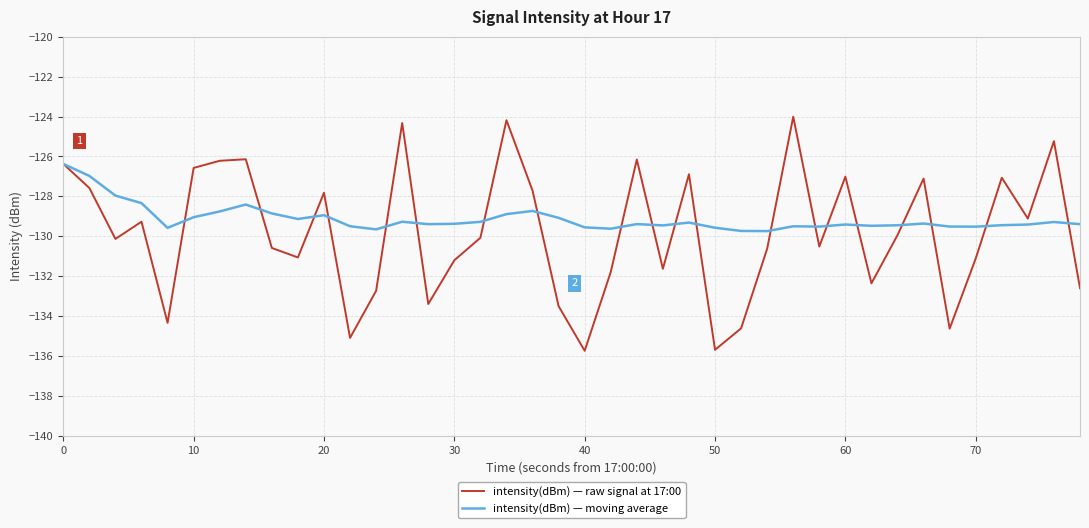

What are all the series names shown in the legend?

intensity(dBm) — raw signal at 17:00, intensity(dBm) — moving average